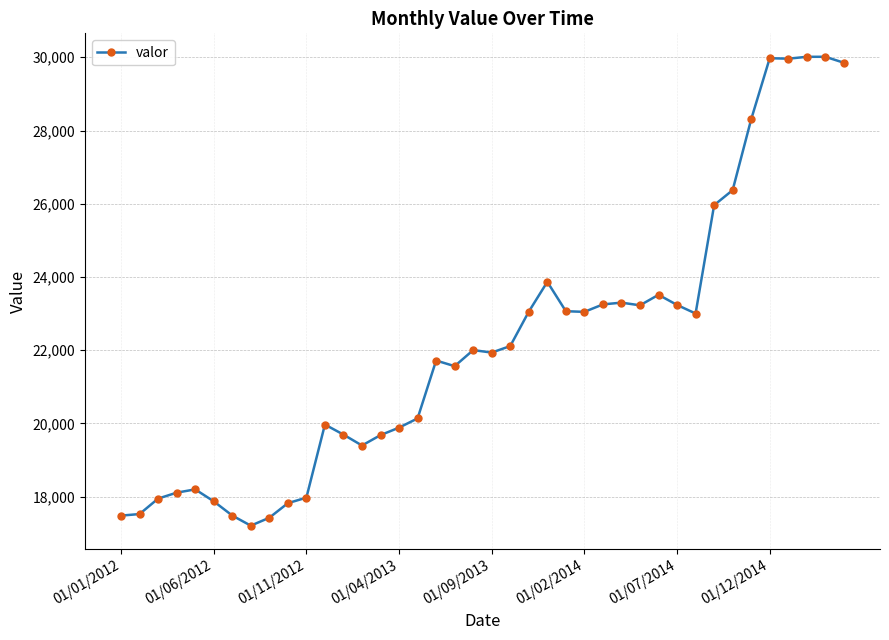

How many distinct data groups are displayed?

1